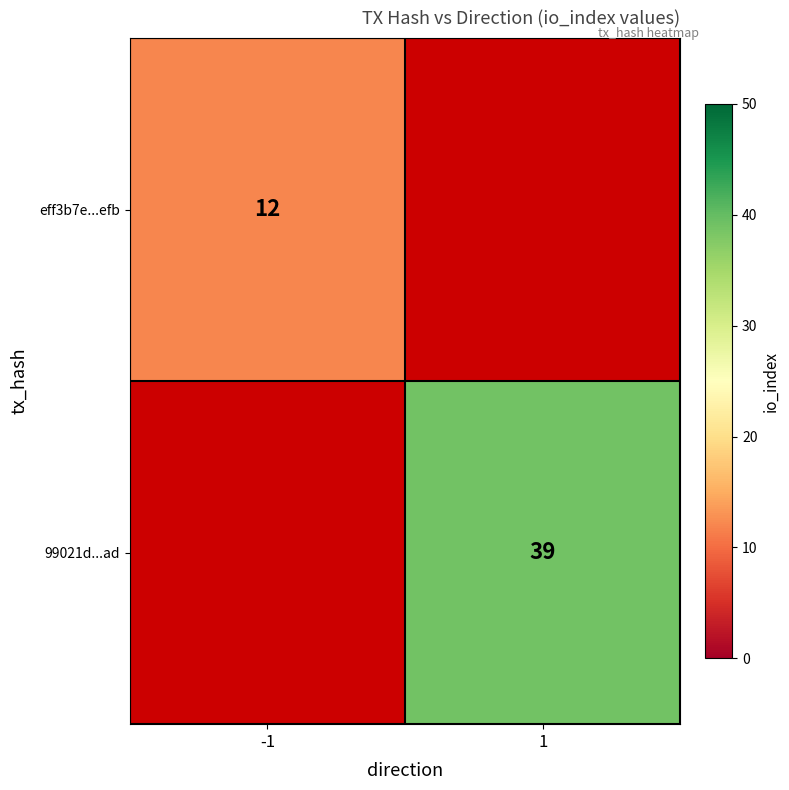

Is the value of 99021d...ad at 1 greater than the value of eff3b7e...efb at -1?

Yes